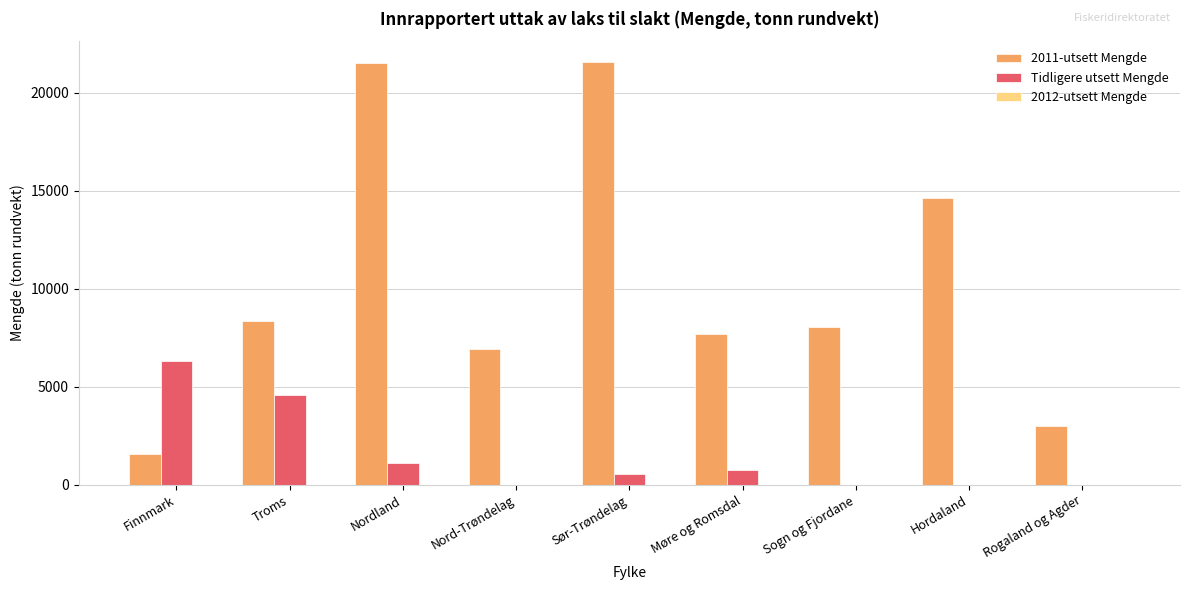

How many groups of bars are there?

9